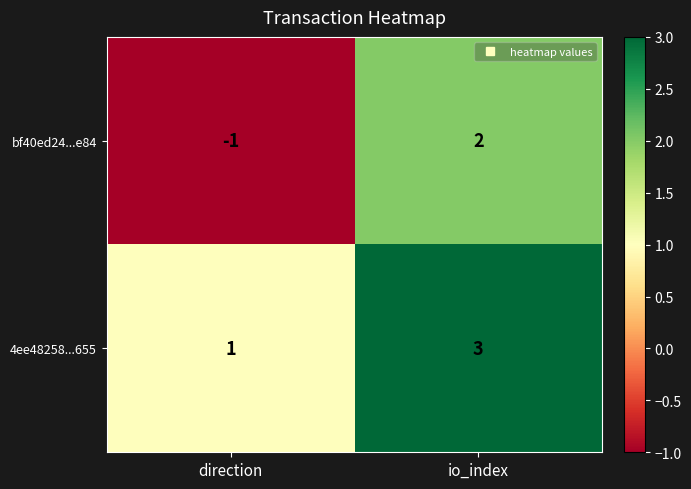

What is the sum of all 4ee48258...655 values?

4